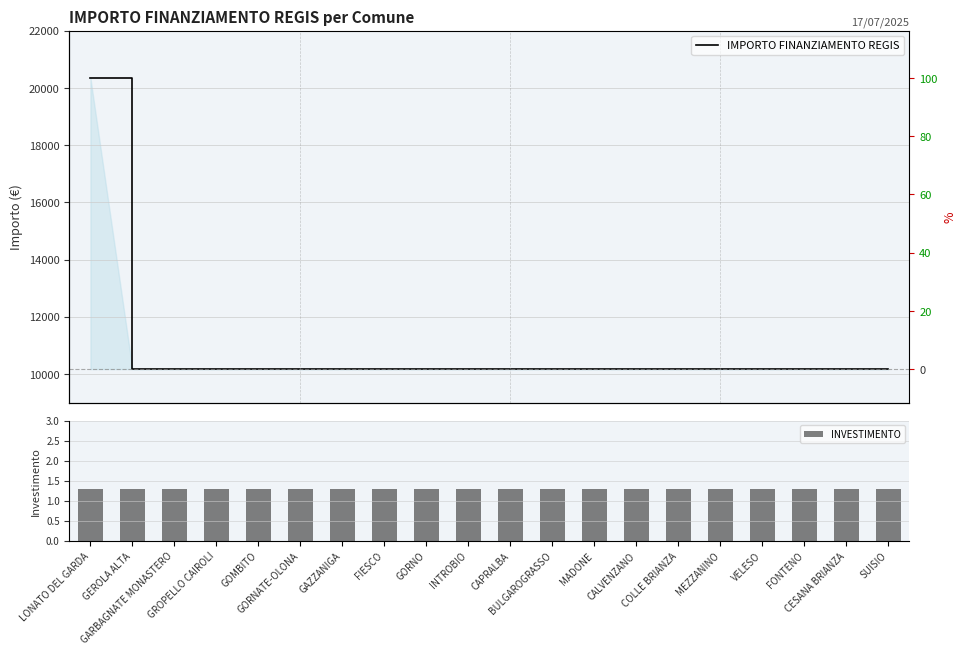

True or false: INVESTIMENTO has a value of 0.8 at FONTENO.

False